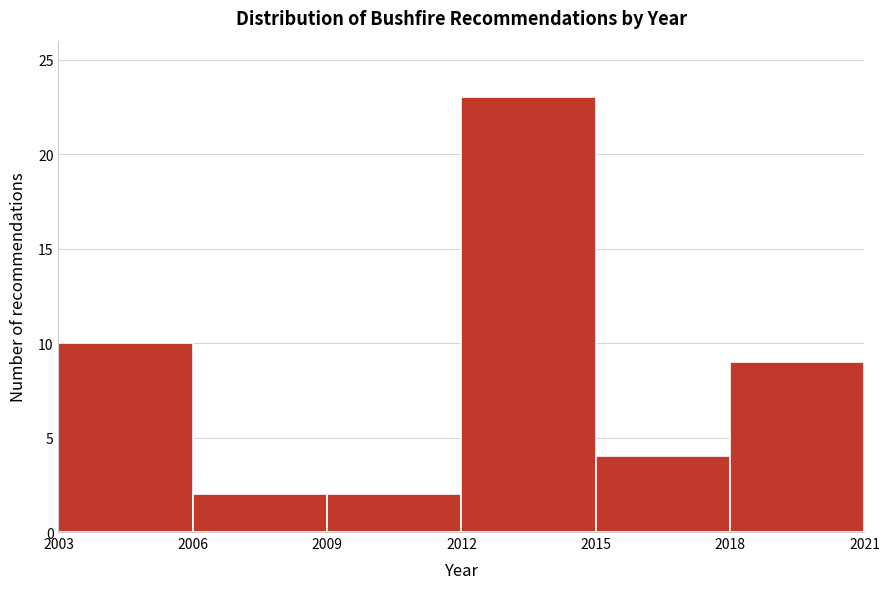

Reading left to right, transcribe this chart: for each bar, give the range it covers on the x-axis and its height. The values are not printed on the chart, so give them approximately, as read against the axis.

2003 to 2006: 10
2006 to 2009: 2
2009 to 2012: 2
2012 to 2015: 23
2015 to 2018: 4
2018 to 2021: 9